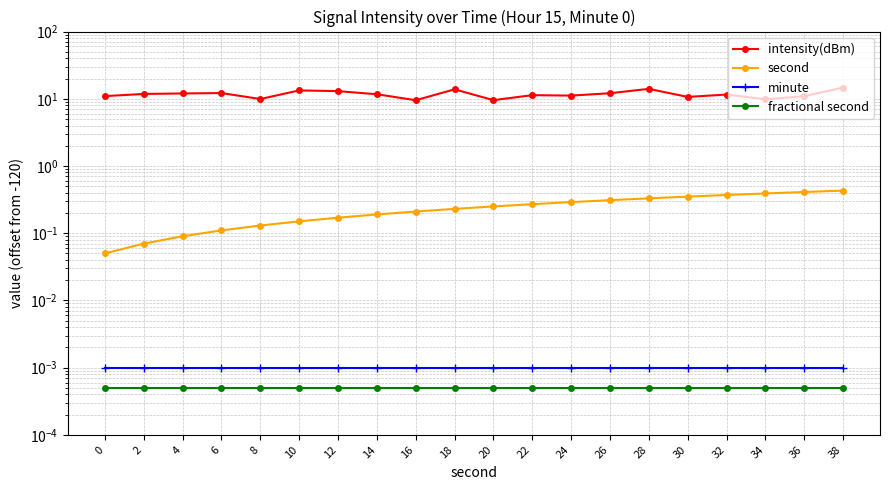

Reading left to right, extract all data points from this chart.

intensity(dBm): 11.0	11.8	12.0	12.2	9.9	13.3	13.0	11.7	9.5	13.8	9.5	11.3	11.2	12.1	14.0	10.7	11.6	9.8	10.9	14.7
second: 0.1	0.1	0.1	0.1	0.1	0.2	0.2	0.2	0.2	0.2	0.2	0.3	0.3	0.3	0.3	0.3	0.4	0.4	0.4	0.4
minute: 0.0	0.0	0.0	0.0	0.0	0.0	0.0	0.0	0.0	0.0	0.0	0.0	0.0	0.0	0.0	0.0	0.0	0.0	0.0	0.0
fractional second: 0.0	0.0	0.0	0.0	0.0	0.0	0.0	0.0	0.0	0.0	0.0	0.0	0.0	0.0	0.0	0.0	0.0	0.0	0.0	0.0